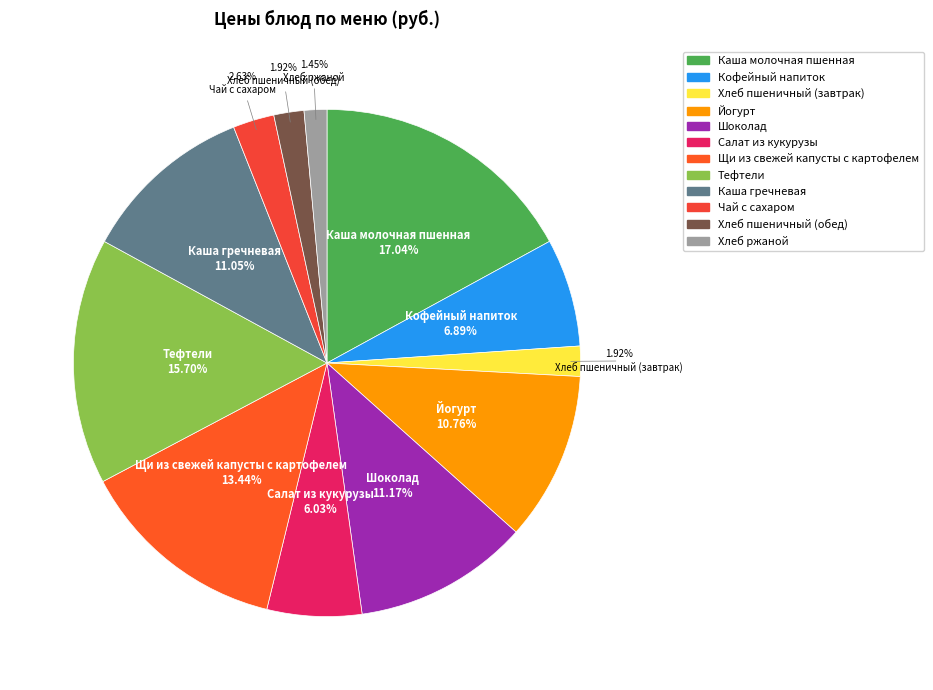

What portion of the pie excludes Шоколад?

88.8%